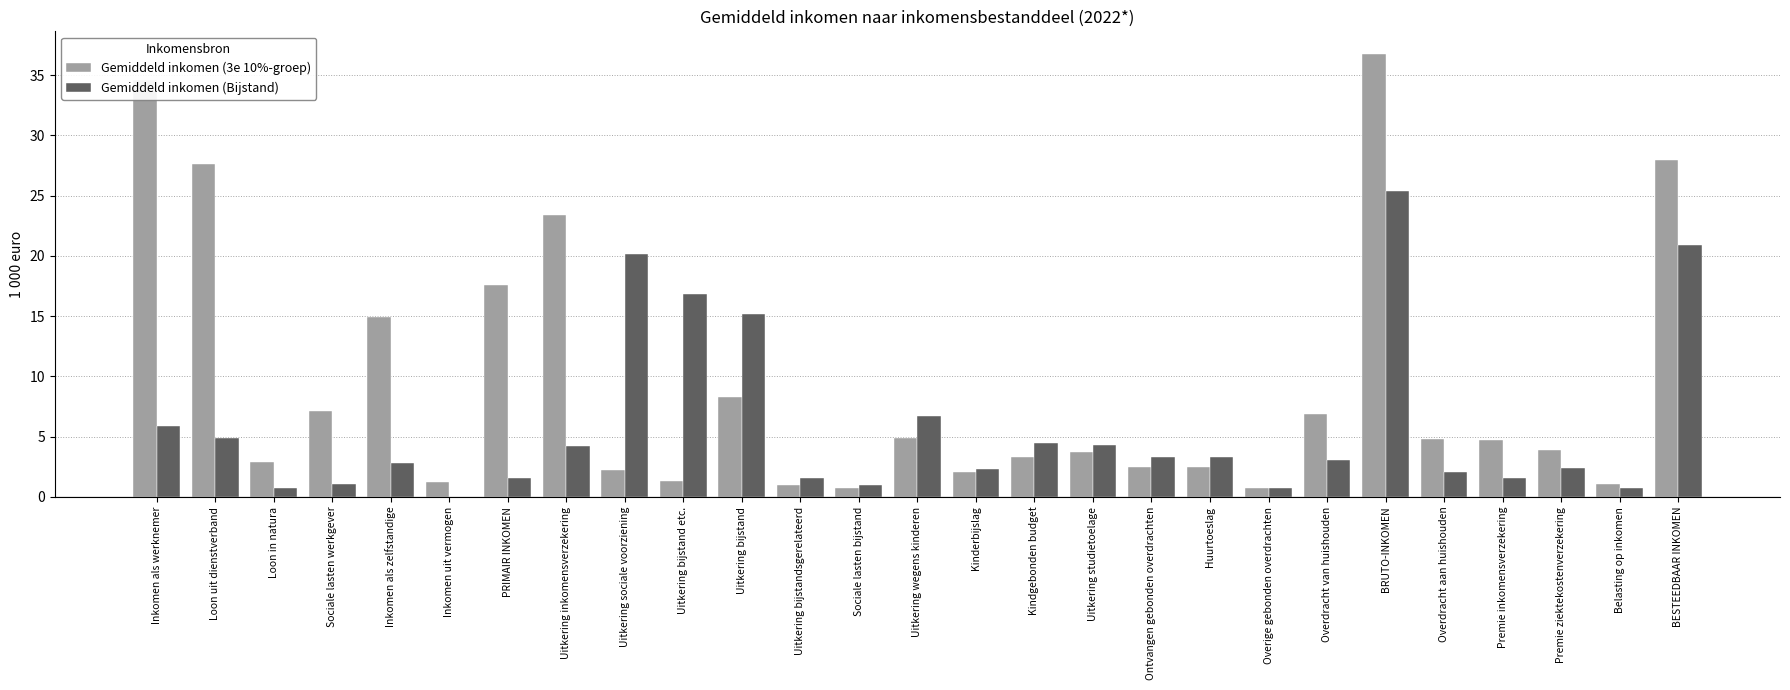

True or false: Gemiddeld inkomen (3e 10%-groep) has a value of 27.6 at Loon uit dienstverband.

True